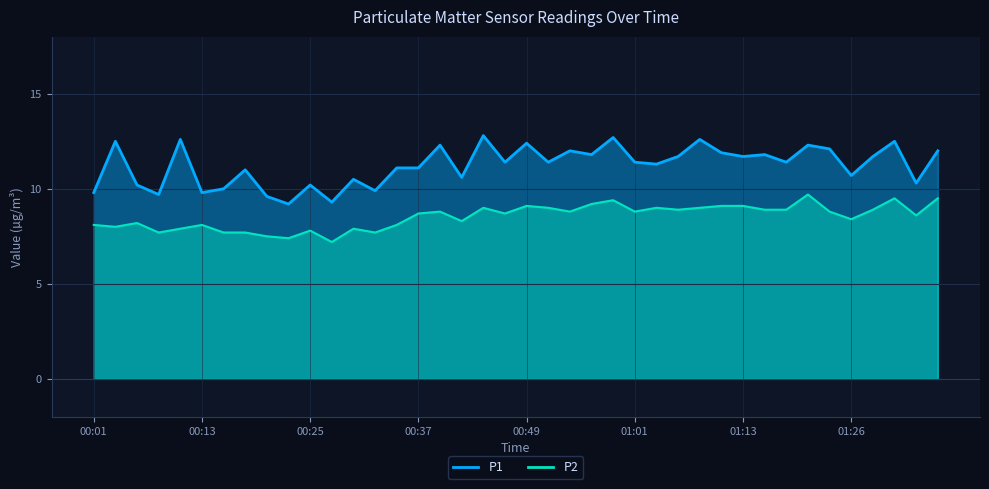

The P2 series shows 13.0 at 00:44. True or false?

False